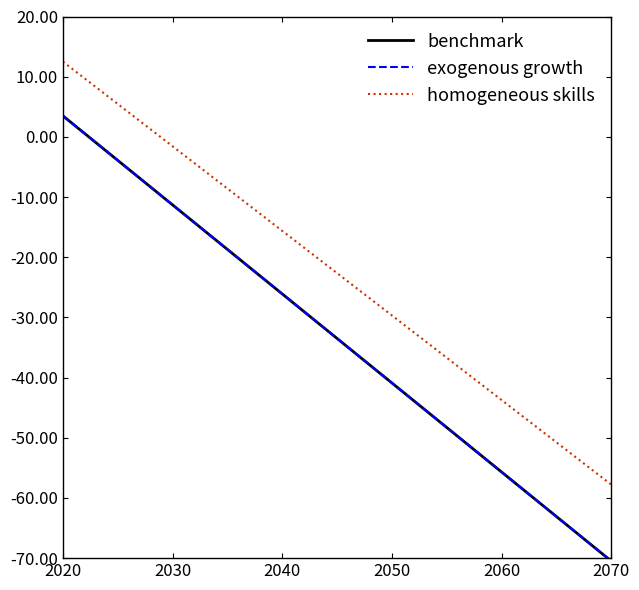

True or false: benchmark and exogenous growth cross at least once.

False